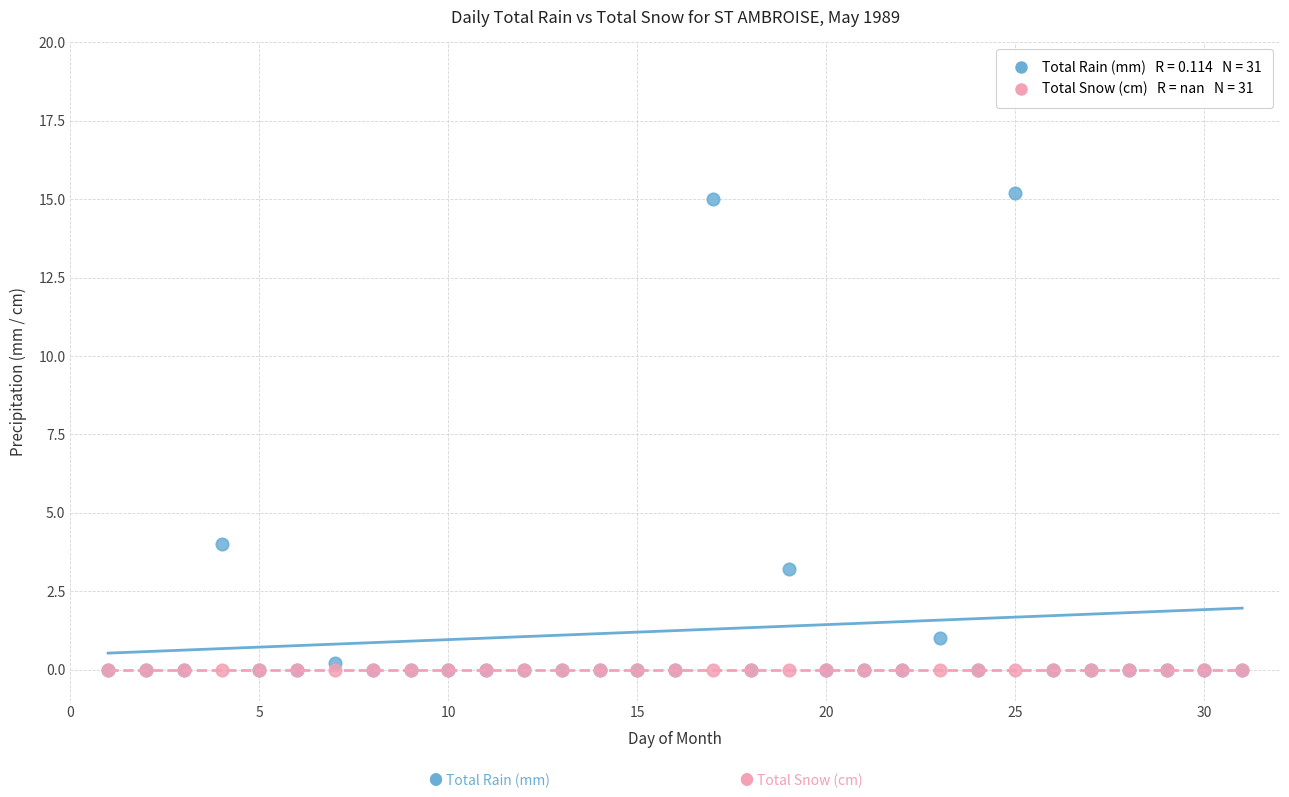

Across all series, what Y value is closest to 7?

4.0